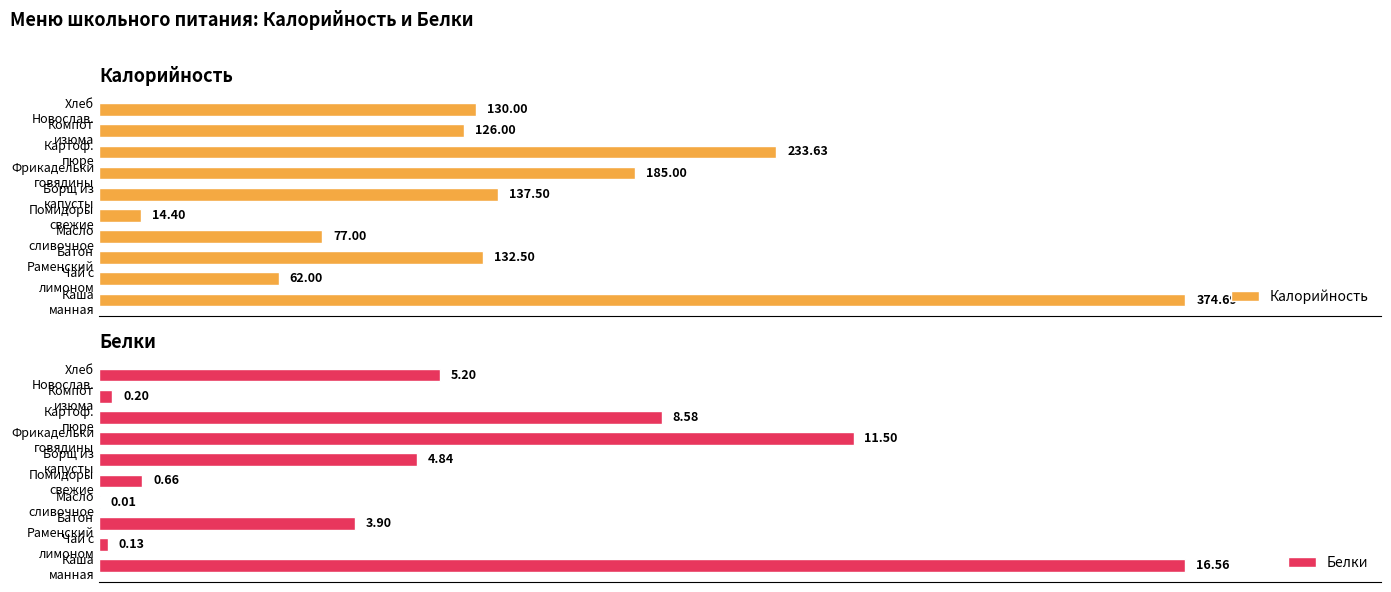

What is the difference between the maximum and minimum values in the Калорийность series?

360.3